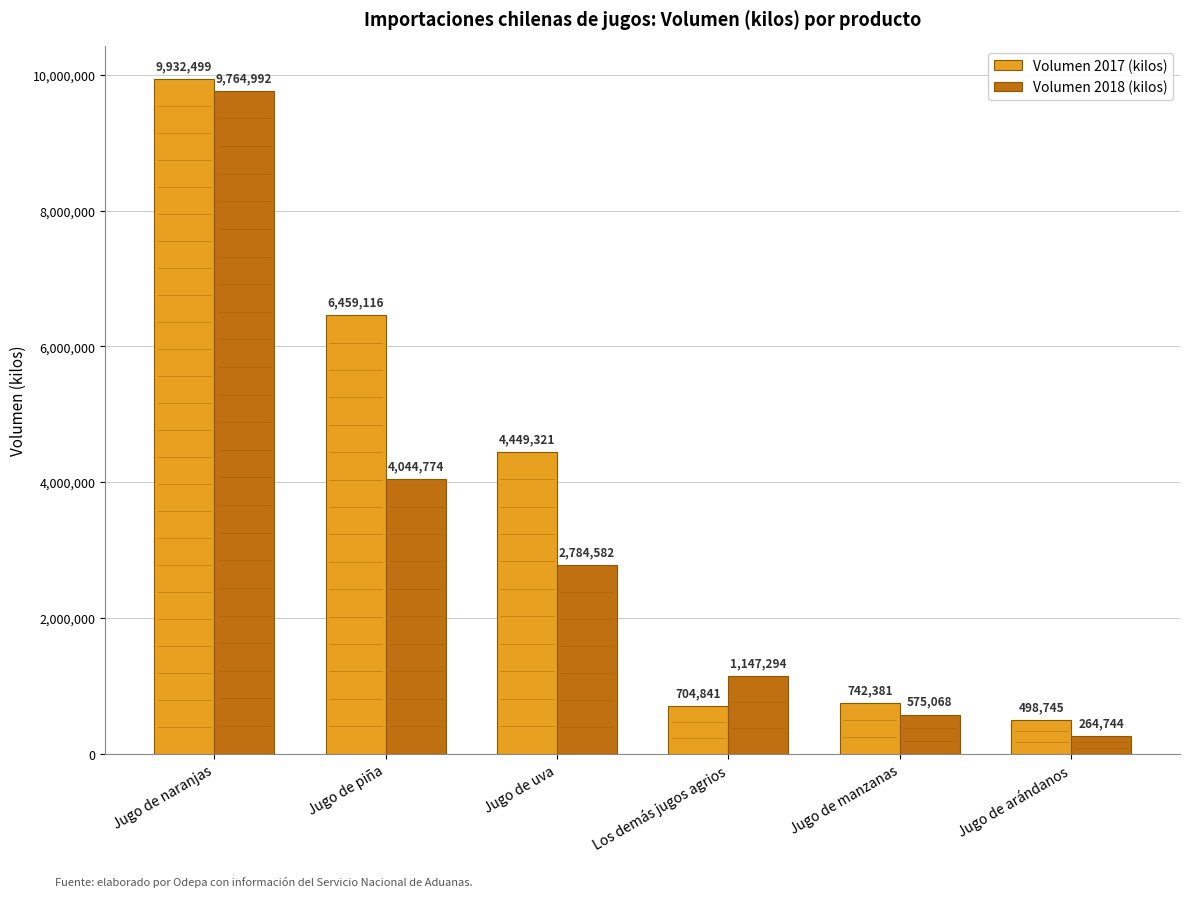

What is the spread (max minus min) of values at Jugo de naranjas?

167506.5